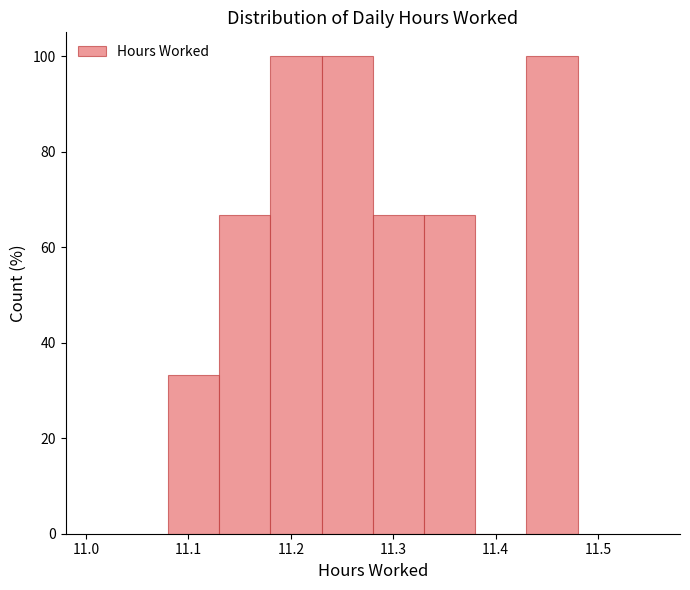

How tall is the bar that spans 11.13 to 11.18 on the x-axis? The values are not printed on the chart, so give them approximately, as read against the axis.

66